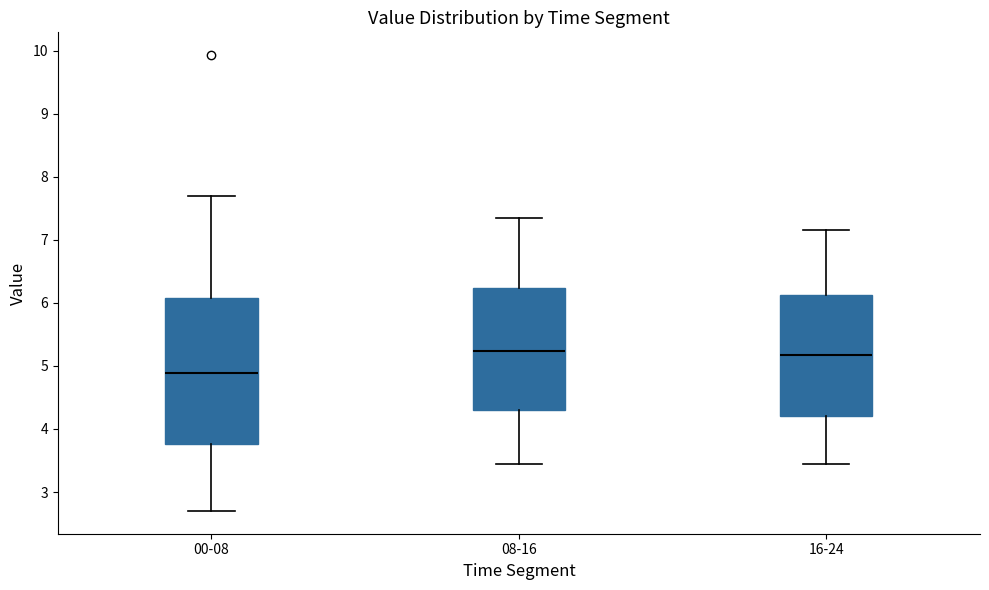

Reading left to right, transcribe this box plot: for each box, give where its median line is, the range the box spans, and where its two whiskers end, as read against the y-axis. The values are not printed on the chart, so give them approximately, as read against the axis.

00-08: median 4.9, box 3.8 to 6.1, whiskers 2.7 to 7.7
08-16: median 5.2, box 4.3 to 6.2, whiskers 3.5 to 7.3
16-24: median 5.2, box 4.2 to 6.1, whiskers 3.5 to 7.2